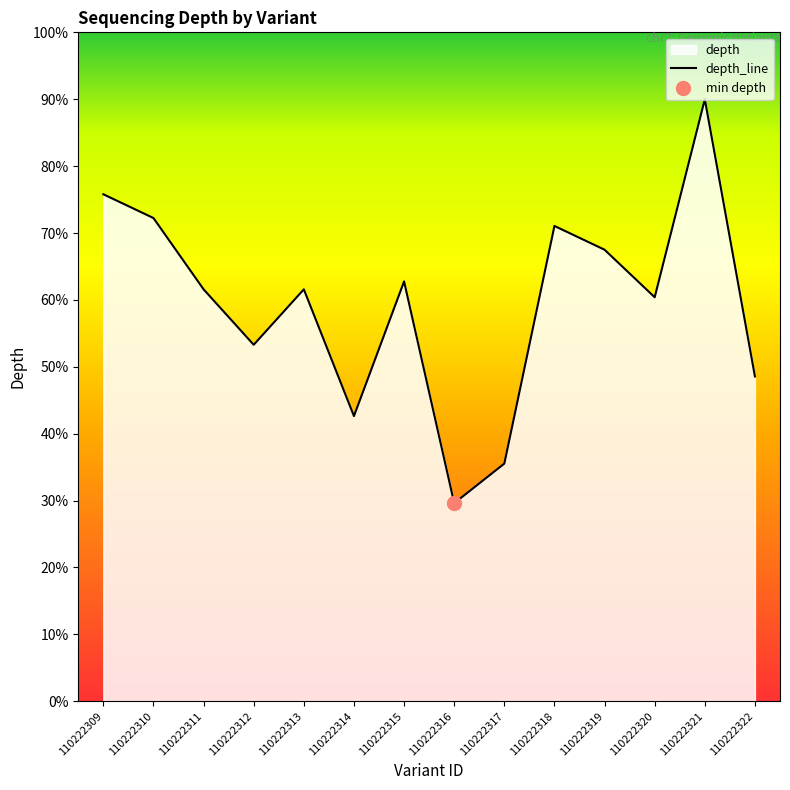

True or false: there are more than 0 points higher than both neighbors.

True